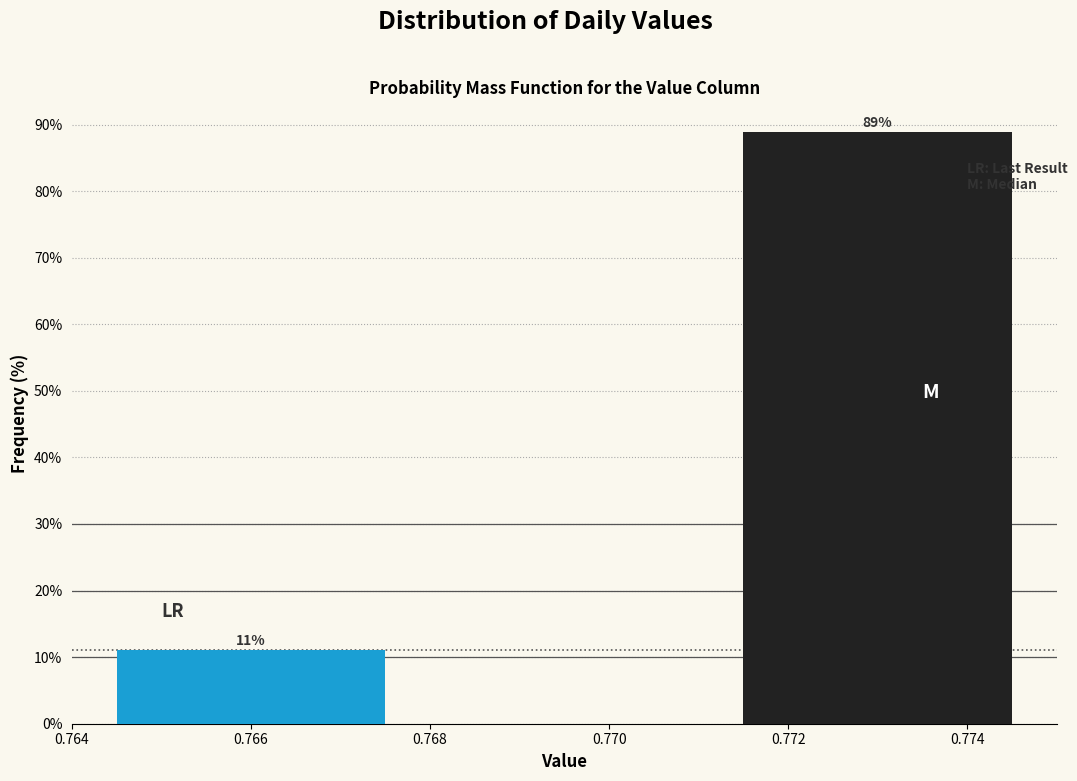

Rank the categories by value from lowest to highest.

0.766, 0.774